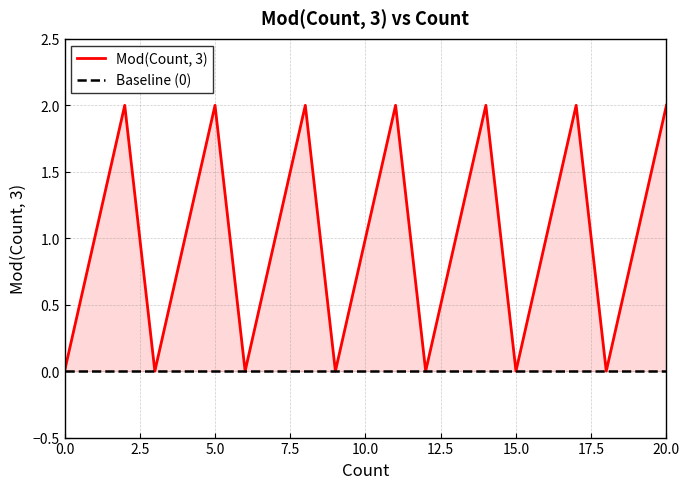

What is the approximate value of Mod(Count, 3) at 20.0?

2